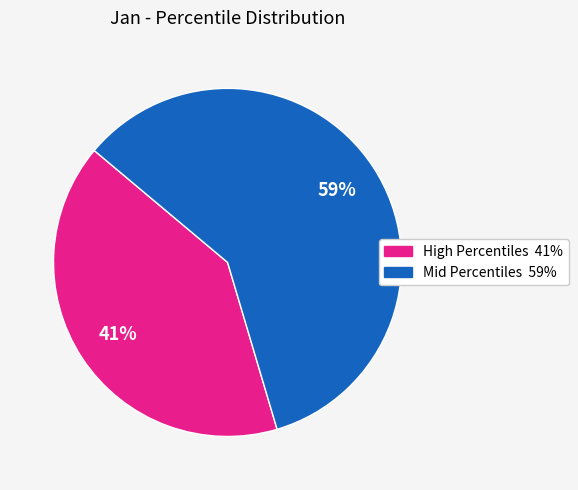

Does any single category account for the majority?

Yes